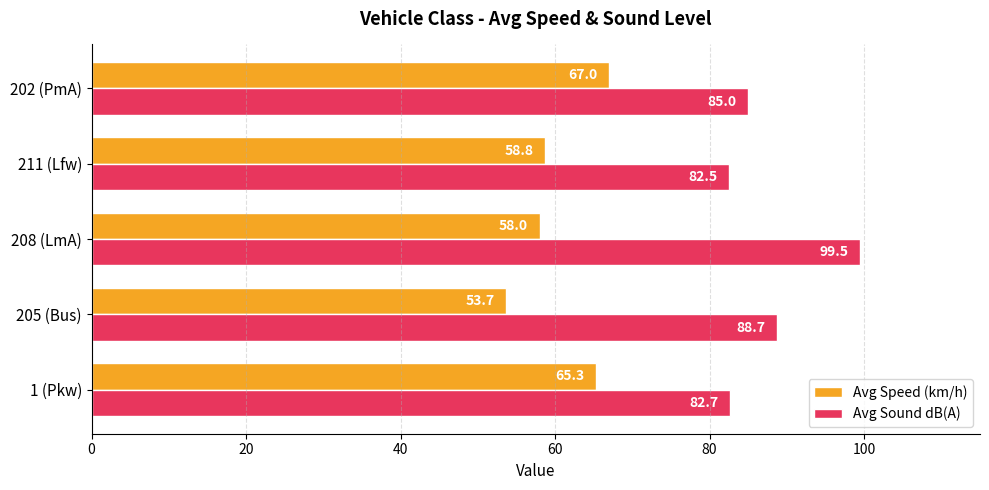

Where is Avg Speed (km/h) nearest to the value 60?

211 (Lfw)